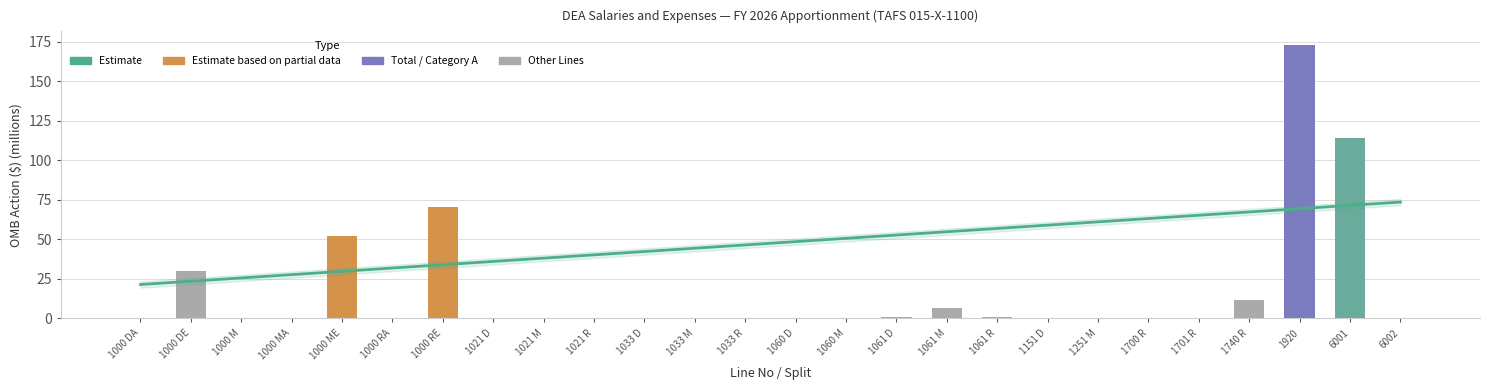

Which has a higher value, 6001 or 1151 D?

6001